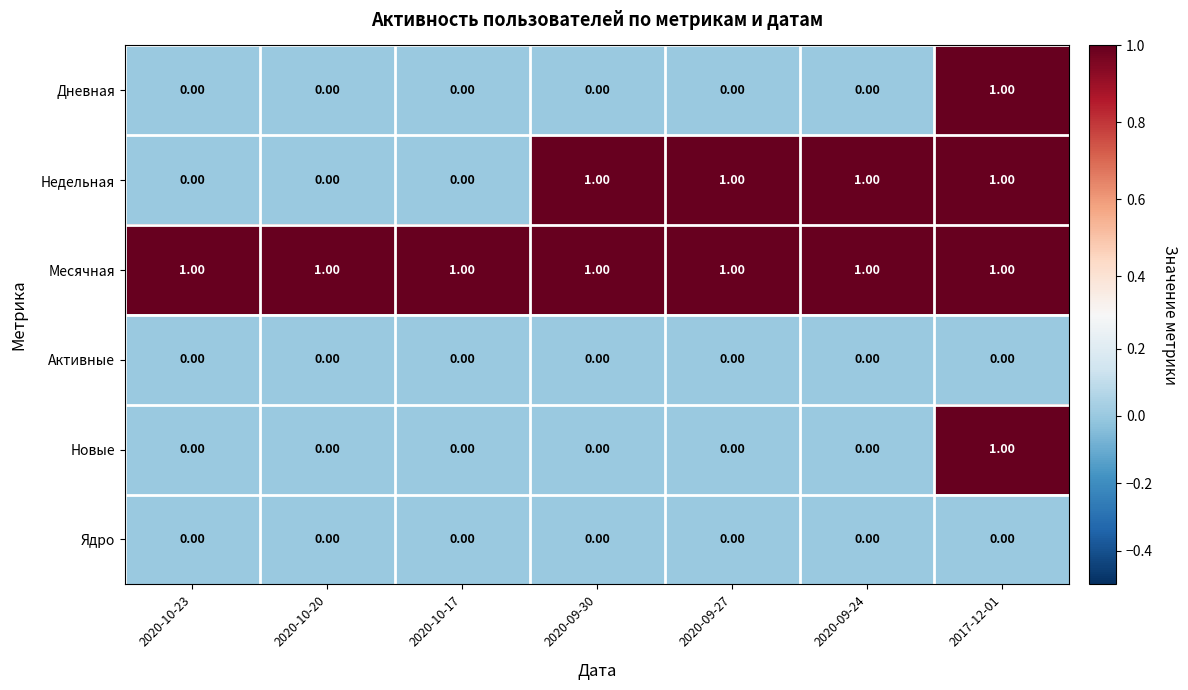

How many categories are shown in the chart?

7